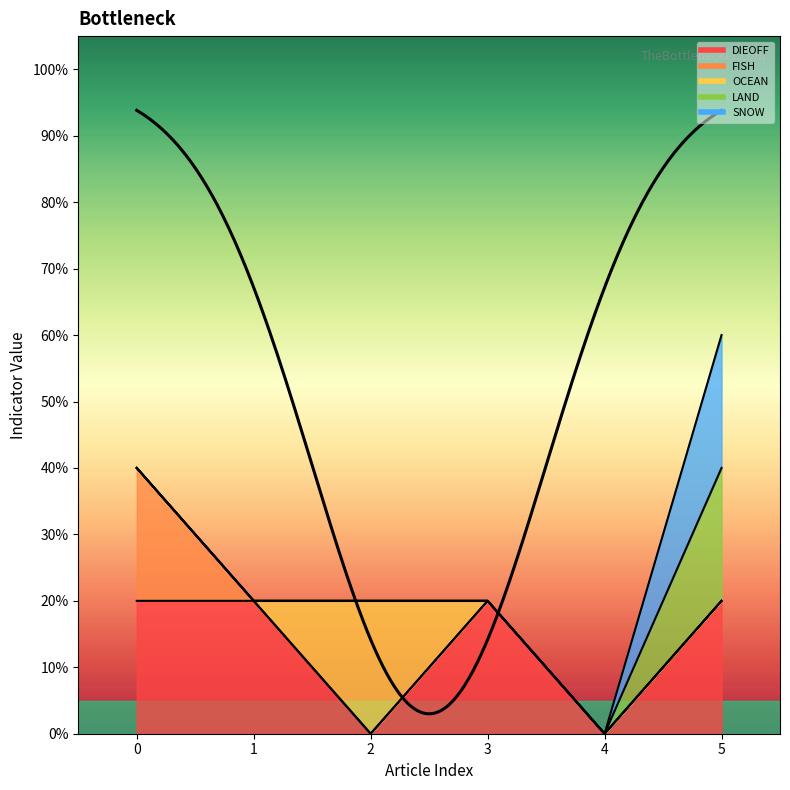

True or false: SNOW has a value of -1 at 2021-07-31.

False